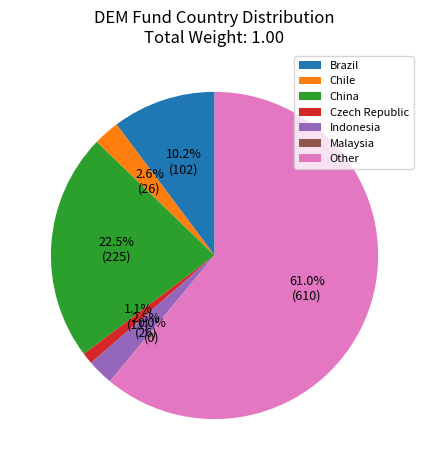

Which slice is the largest?

Other